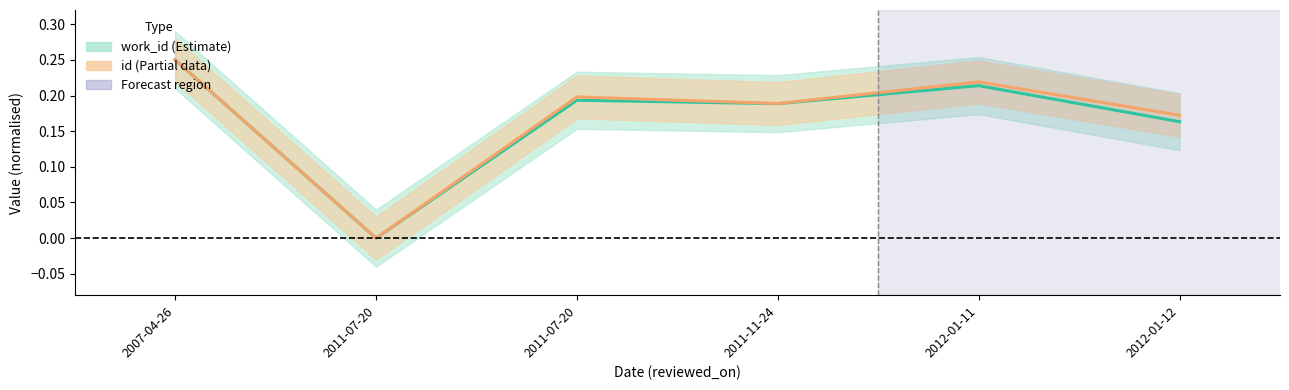

Does the chart display data point markers on the line(s)?

No